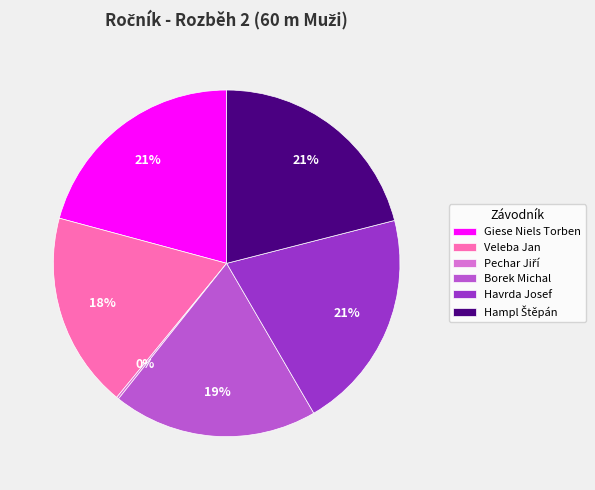

Is there any slice that represents more than half of the pie?

No